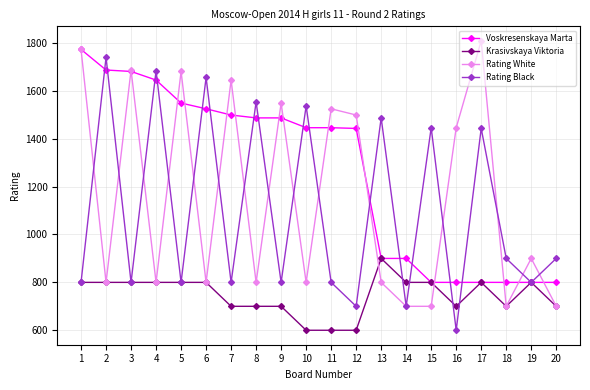

Does the chart display data point markers on the line(s)?

Yes